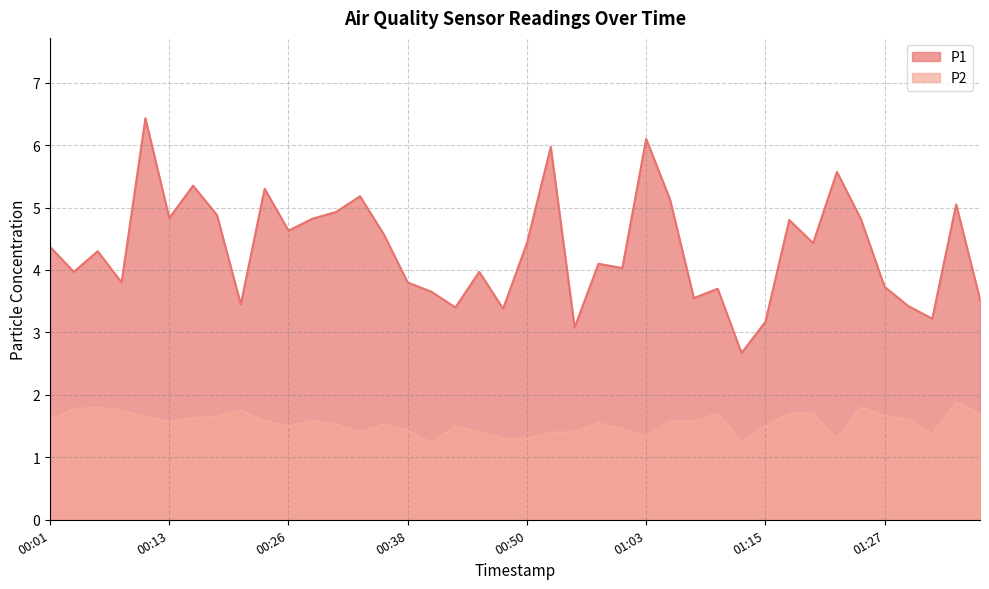

Rank the series by their maximum value, from lowest to highest.

P2, P1